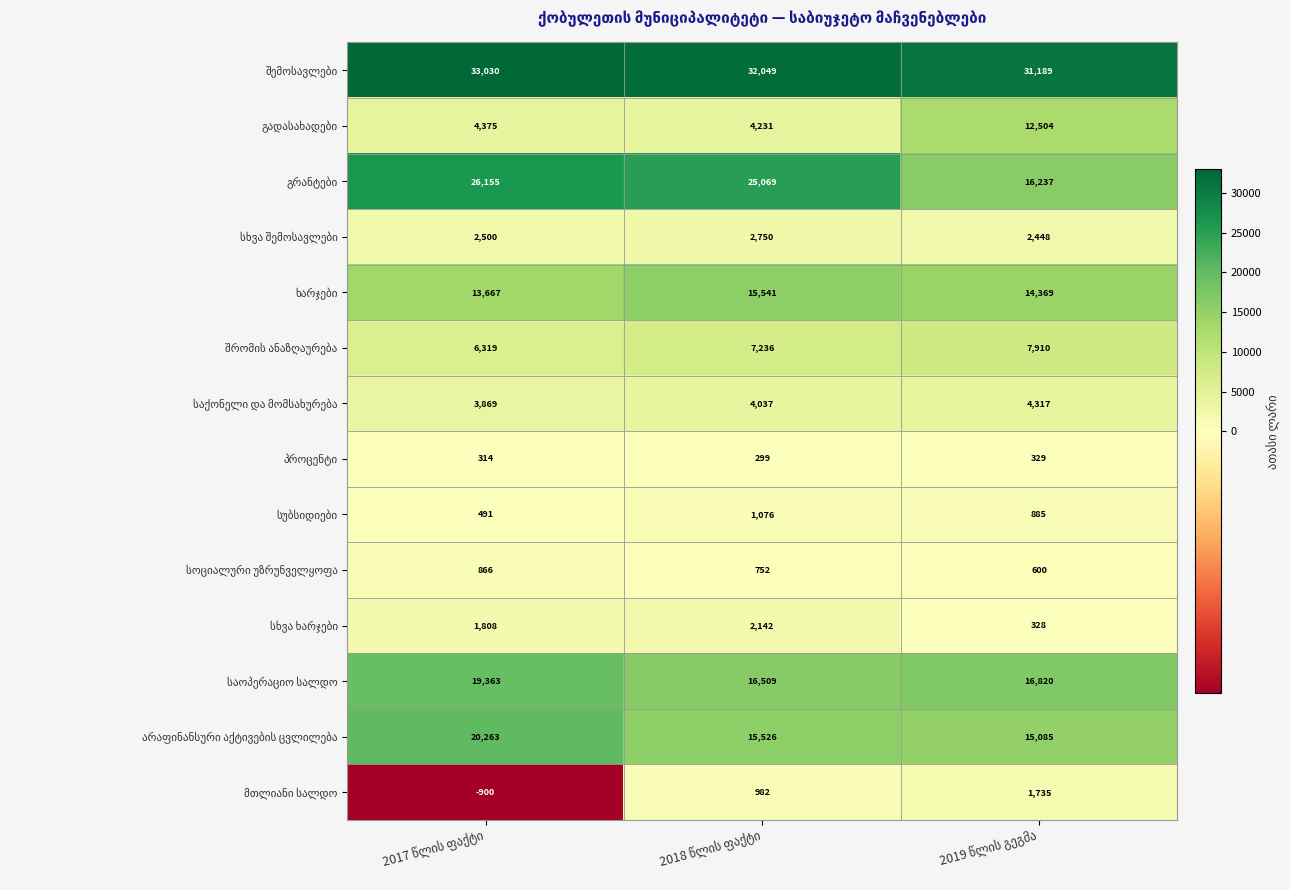

At how many categories does at least one series exceed 12469?

3